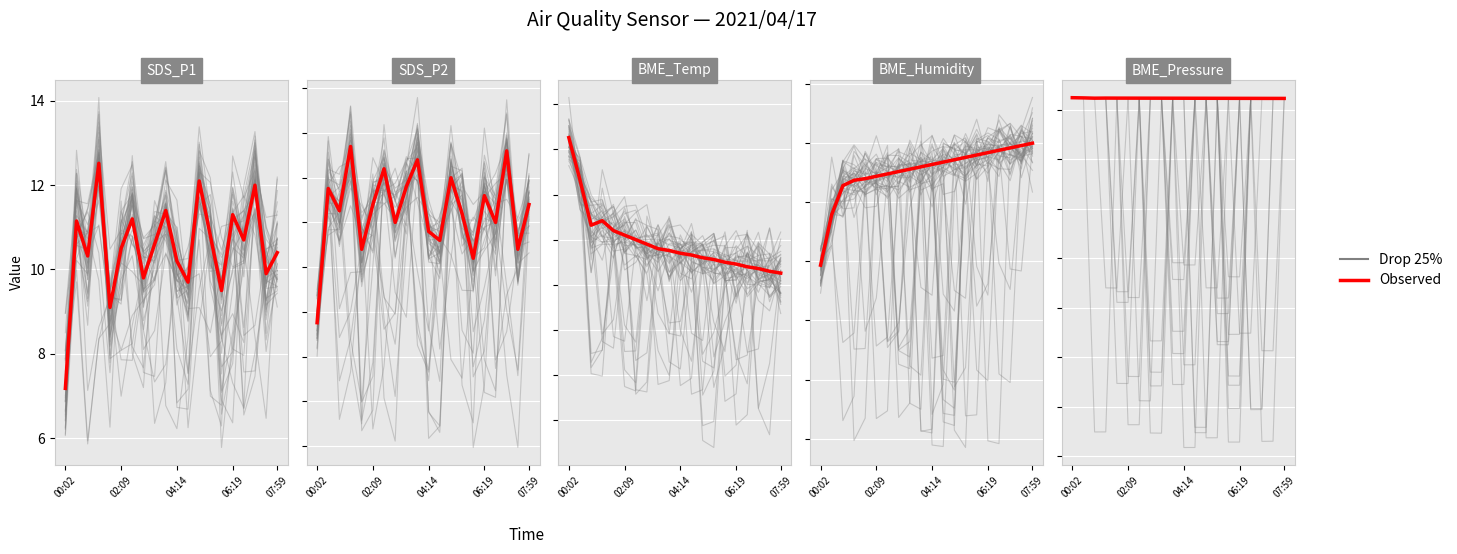

How many data points in Observed are above 10?

14